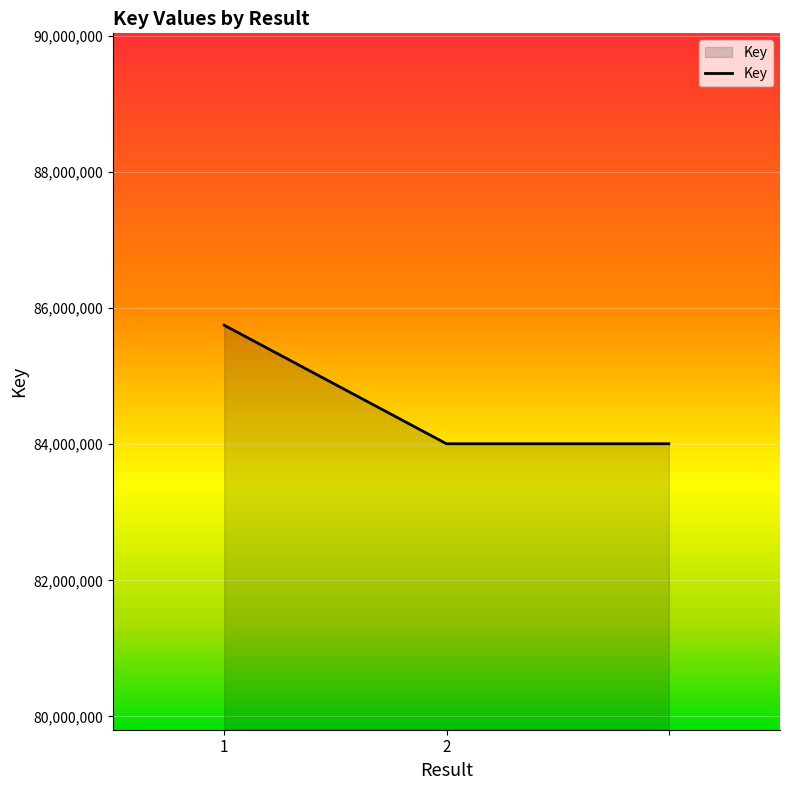

What is the average value?

84586522